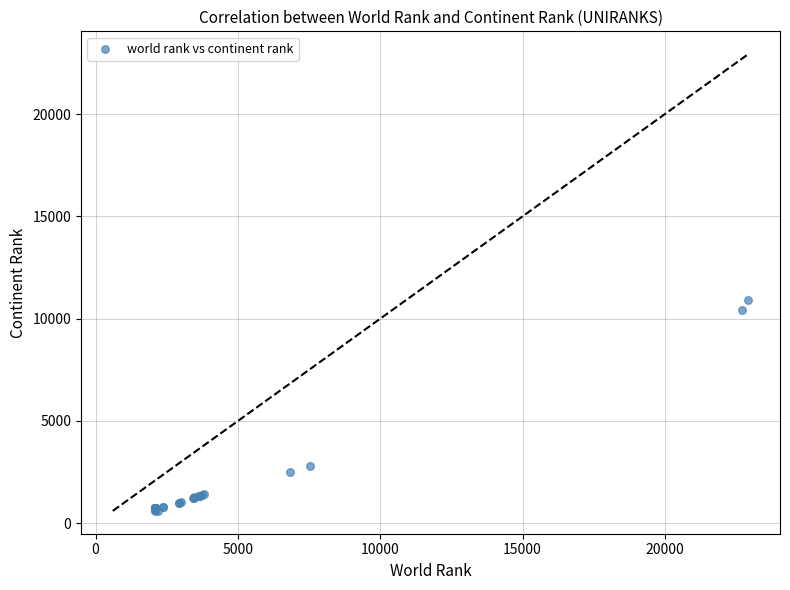

What Y value in the scatter plot is closest to 5763?

2793